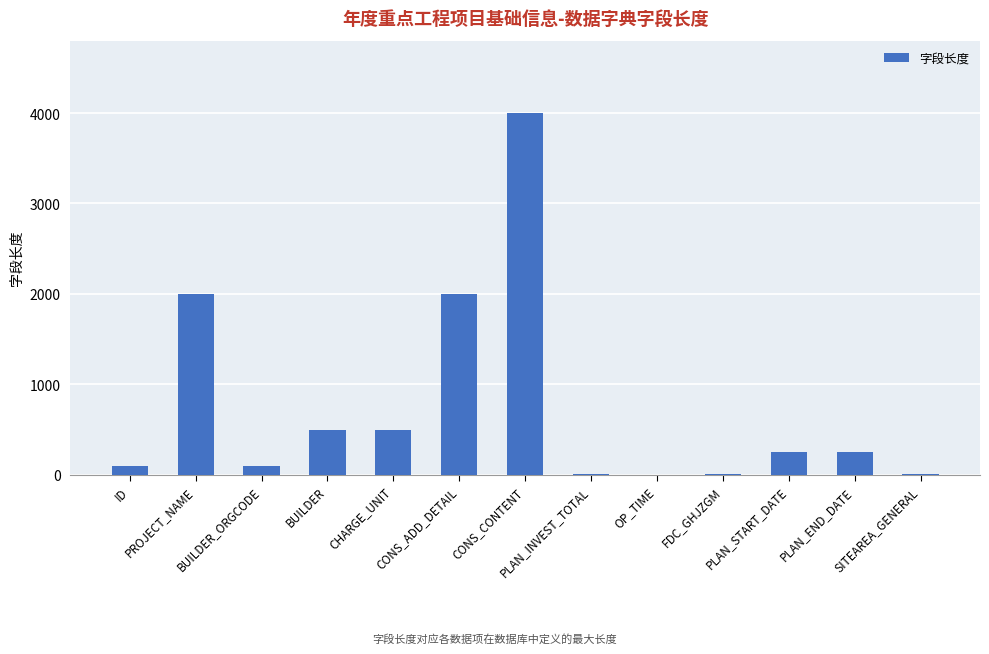

What is the greatest value displayed?

4000